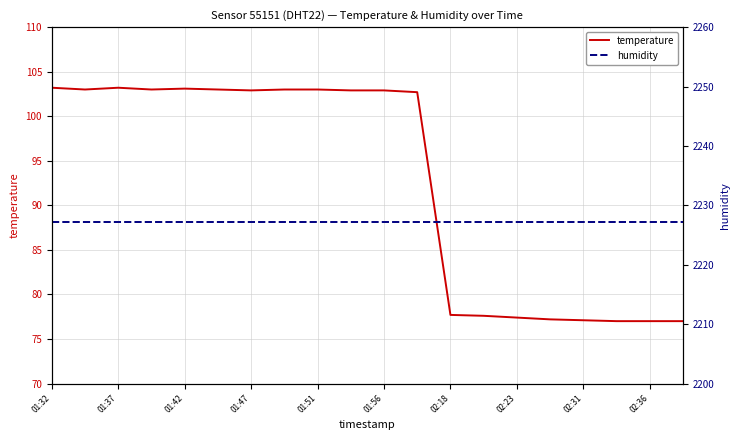

Reading left to right, what are all the values shown in this chart?

temperature: 103.2	103.0	103.2	103.0	103.1	103.0	102.9	103.0	103.0	102.9	102.9	102.7	77.7	77.6	77.4	77.2	77.1	77.0	77.0	77.0
humidity: 2227.2	2227.2	2227.2	2227.2	2227.2	2227.2	2227.2	2227.2	2227.2	2227.2	2227.2	2227.2	2227.2	2227.2	2227.2	2227.2	2227.2	2227.2	2227.2	2227.2